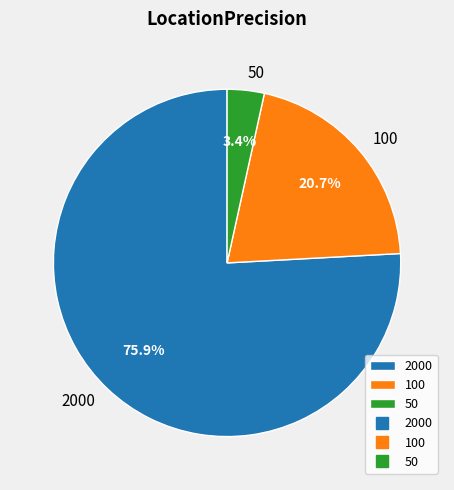

Rank the categories by value from highest to lowest.

2000, 100, 50